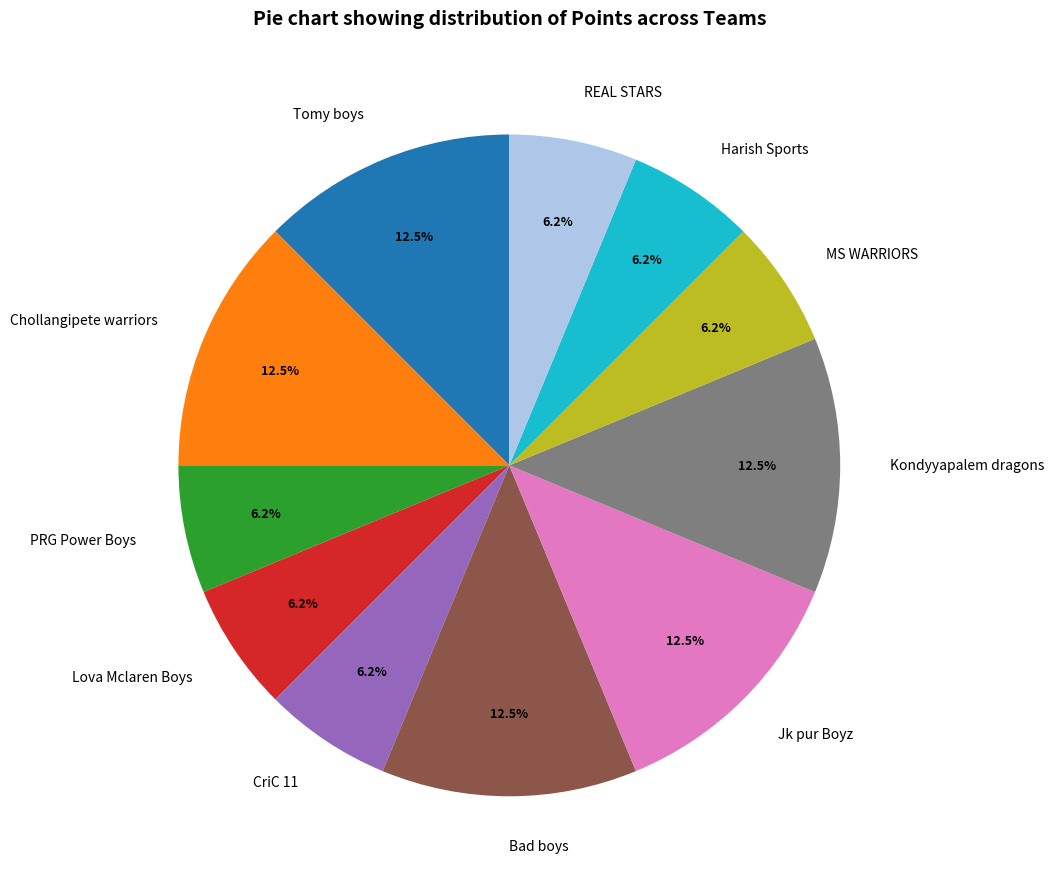

To the nearest percent, what is the combined percentage of Tomy boys and Kondyyapalem dragons?

25%